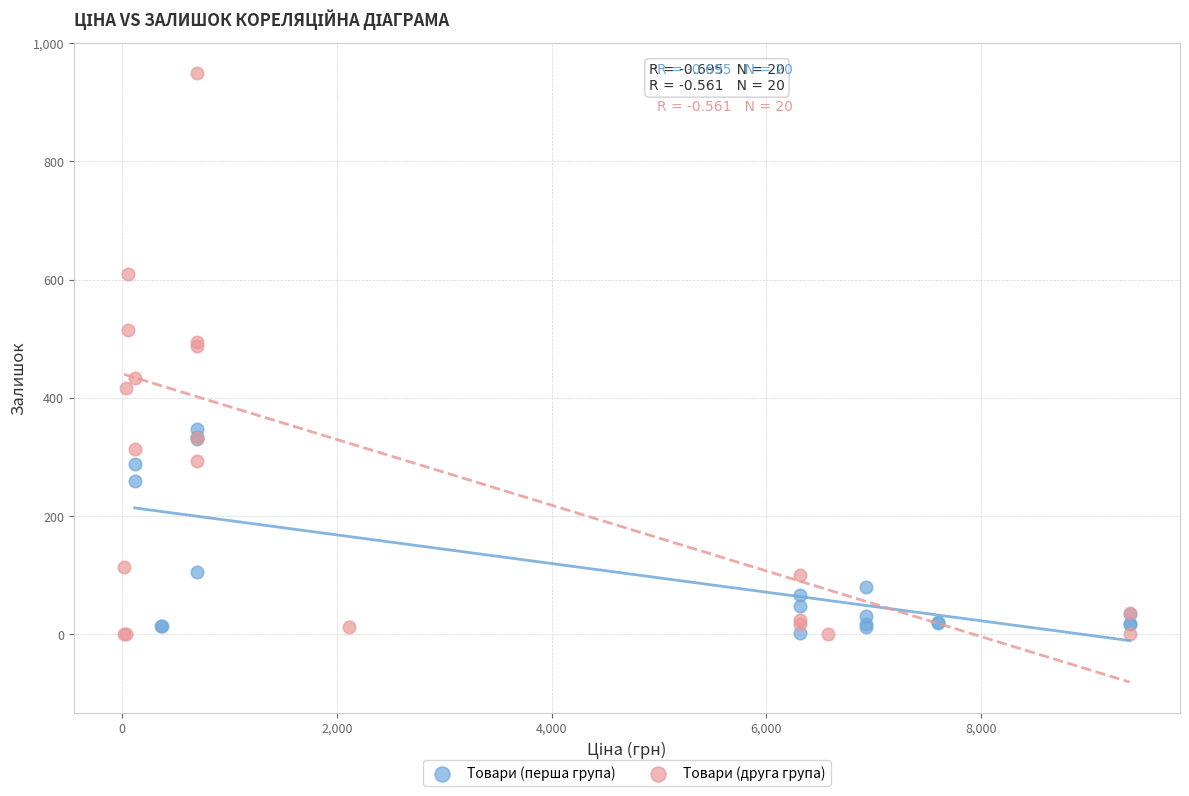

Which series has the largest Y range (max minus min)?

Товари (друга група)